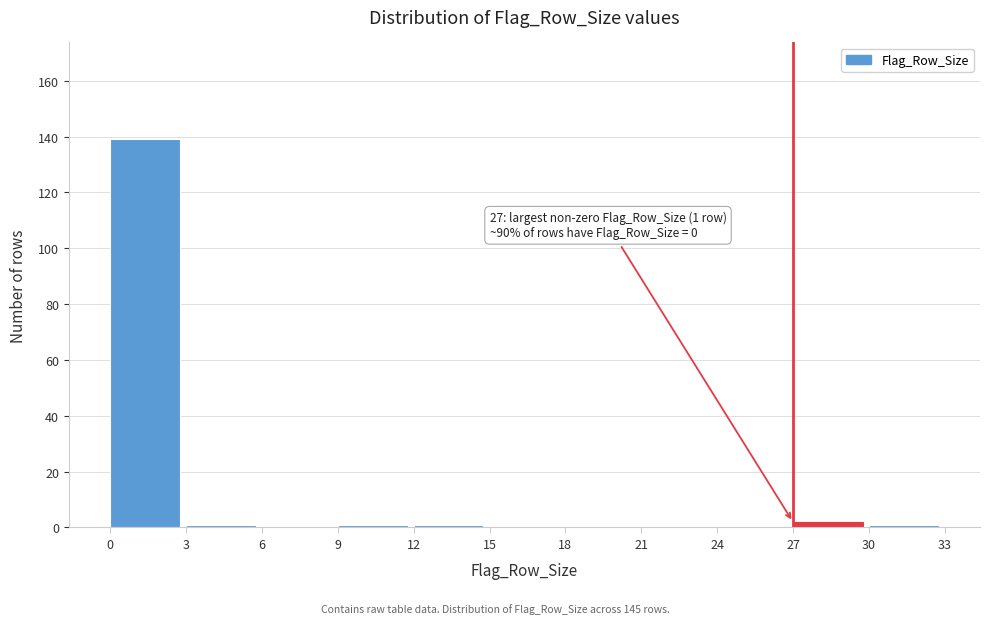

Which range on the x-axis has the tallest bar?

0 to 3